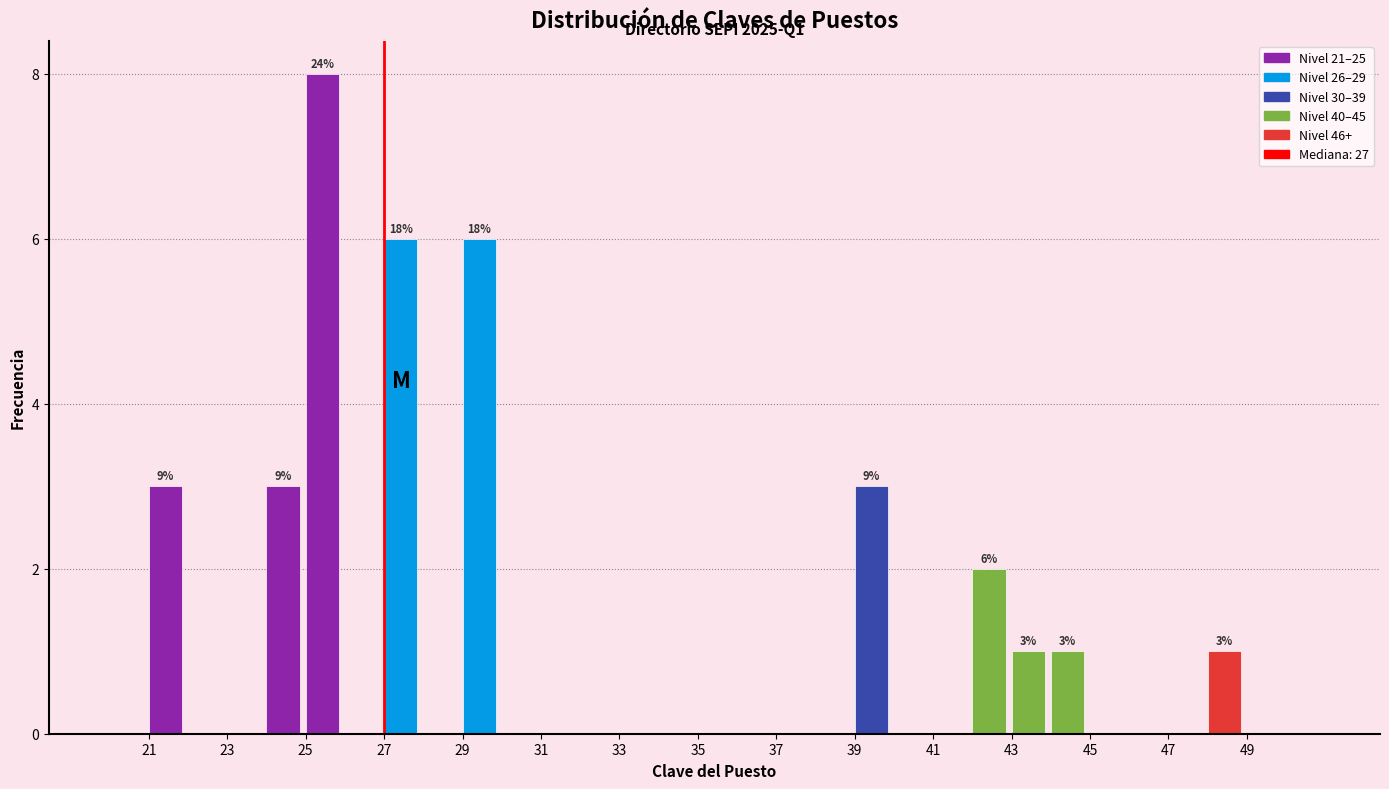

Which range on the x-axis has the tallest bar?

25 to 26